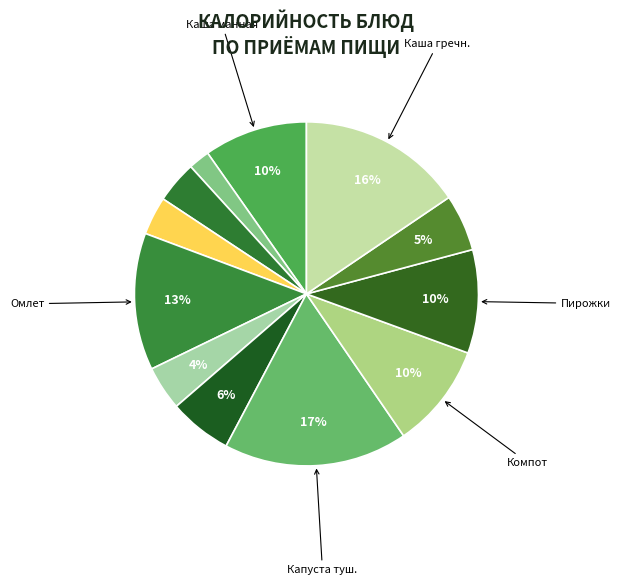

What is the largest slice in the pie chart?

Капуста тушенная